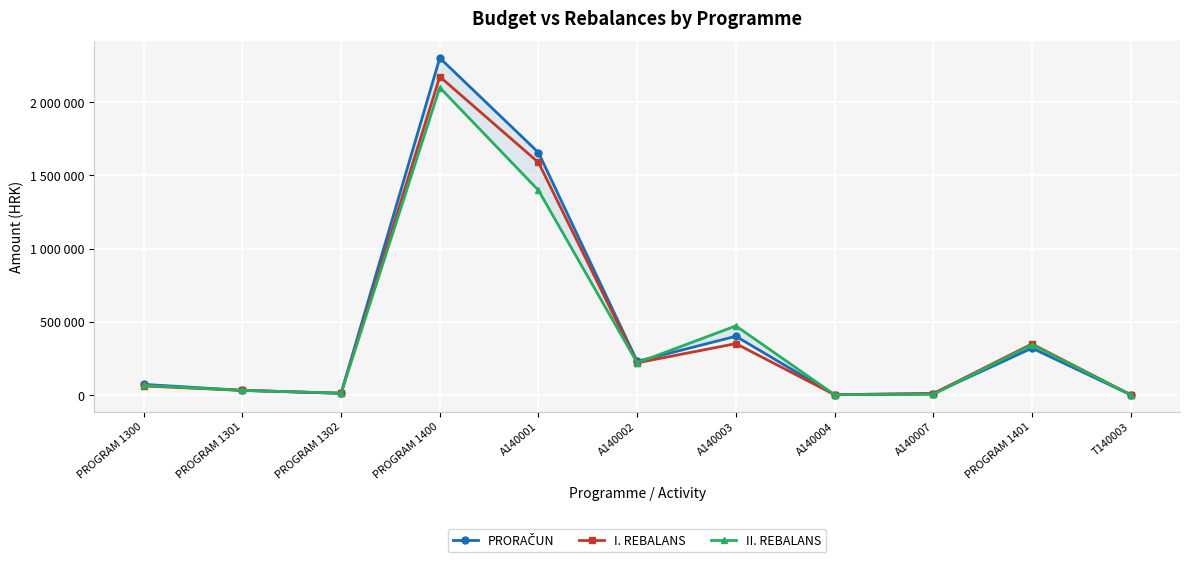

What are all the series names shown in the legend?

PRORAČUN, I. REBALANS, II. REBALANS